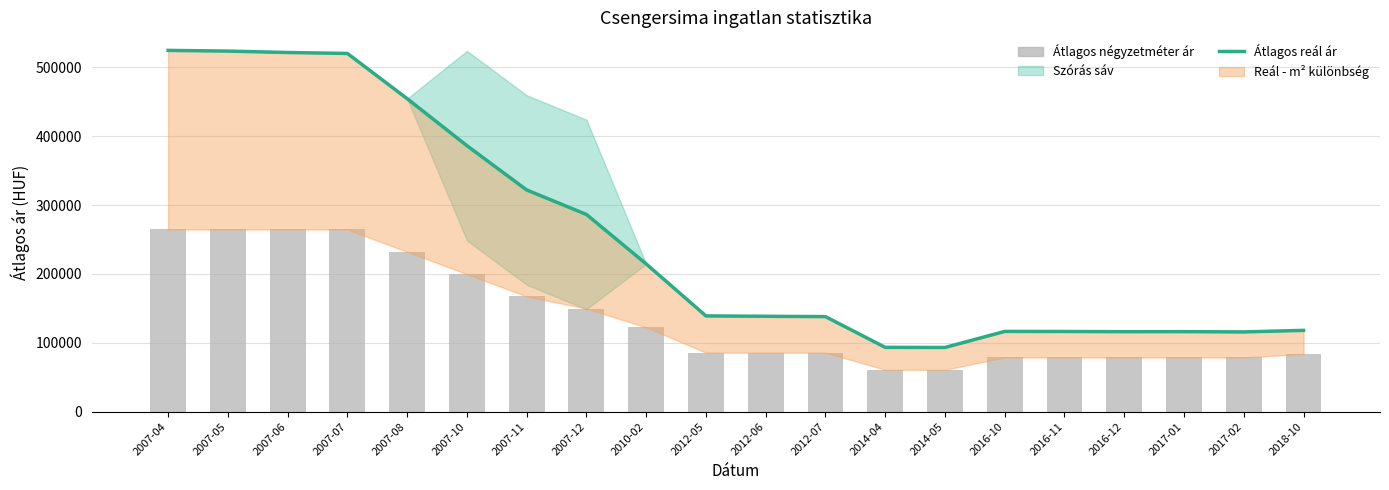

What is the label of the 2nd bar from the right?

2017-02